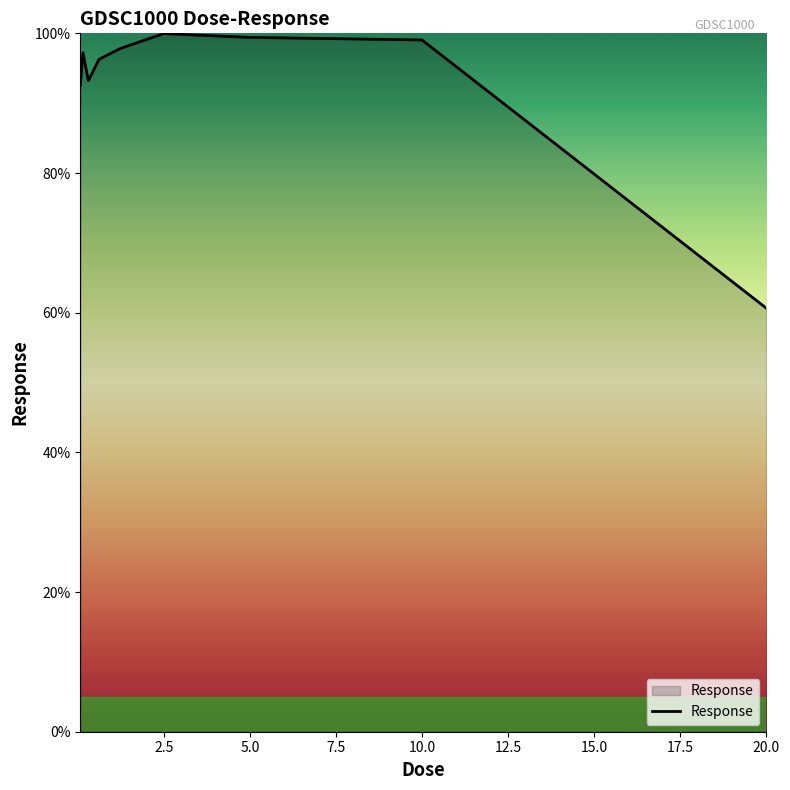

What is the smallest value displayed?

60.6